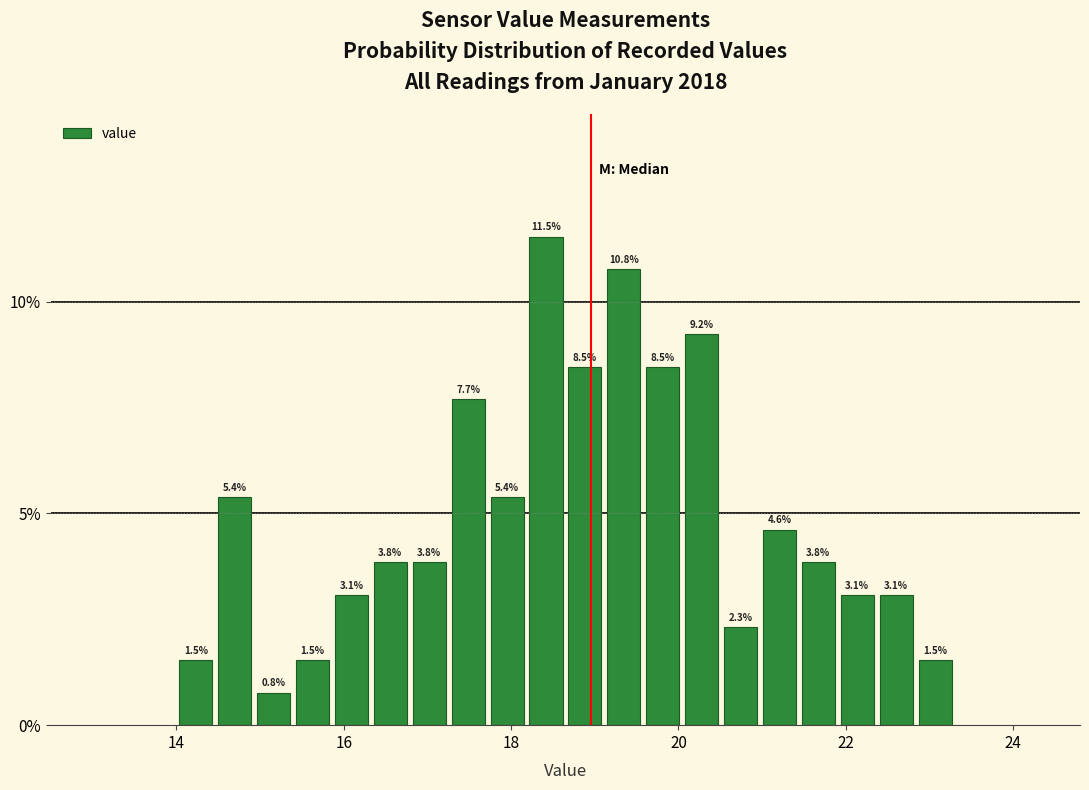

Read against the x-axis, roughly where is the centre of the tallest bar?

18.4